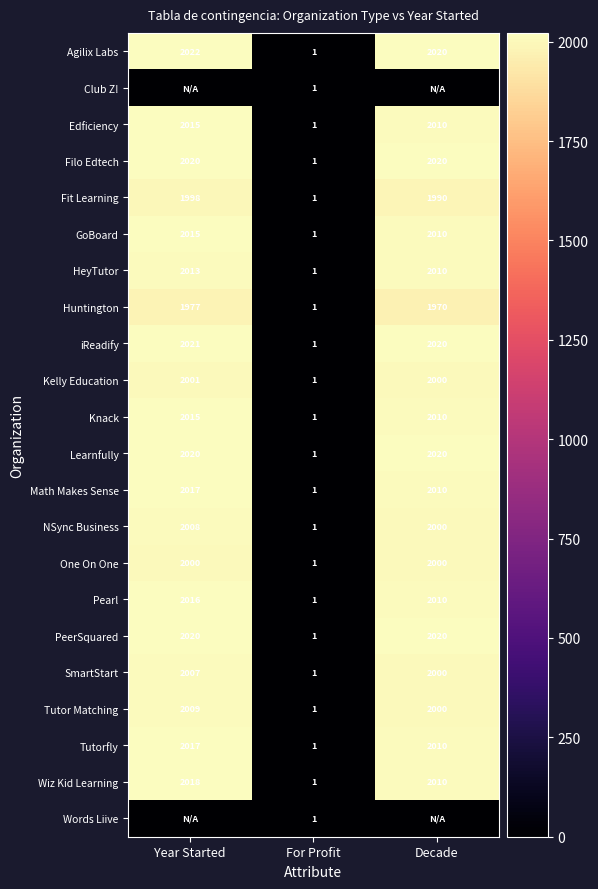

What is the approximate value of Edficiency at Year Started?

2015